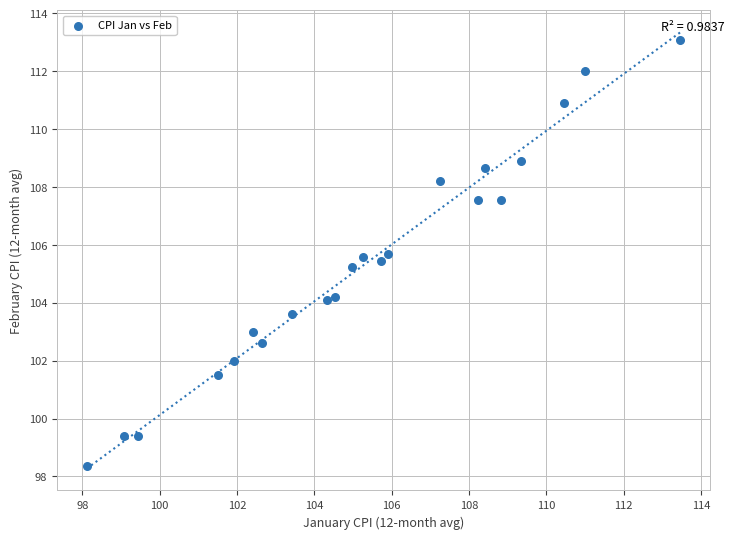

What is the range of Y values (max minus min)?

14.7